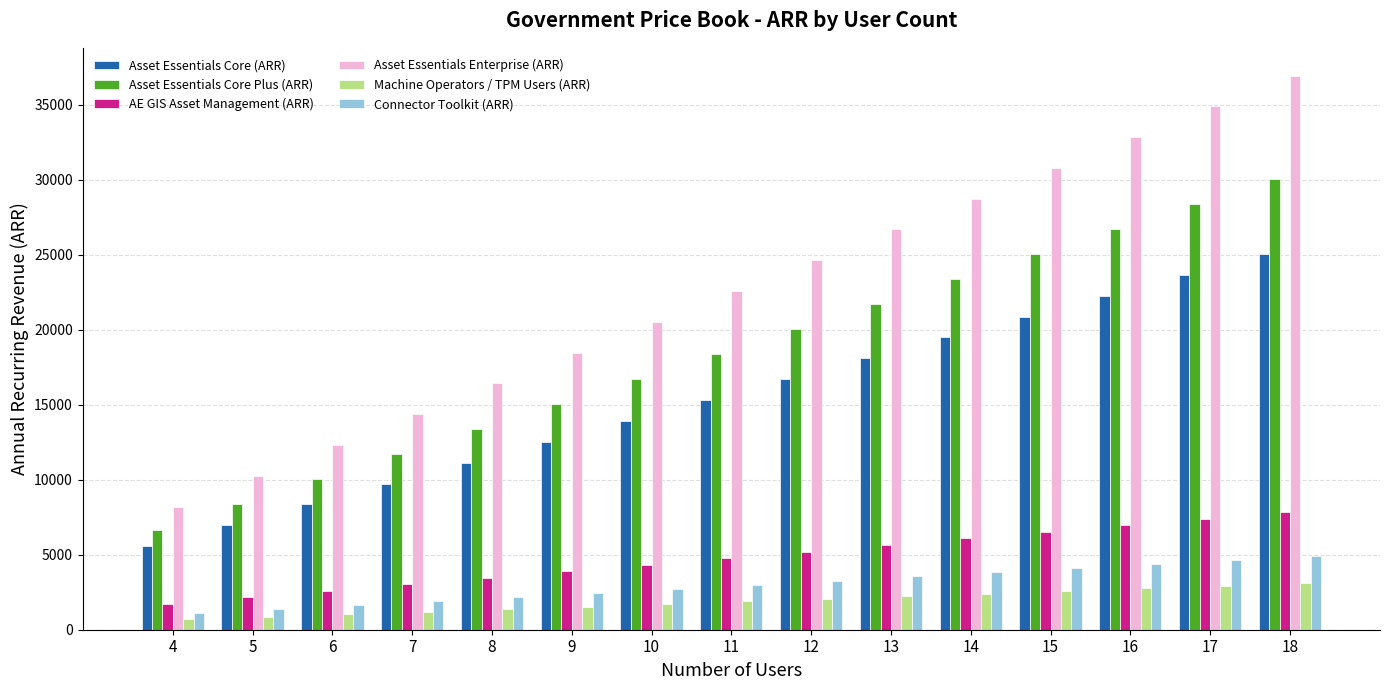

At how many categories does at least one series exceed 29603?

4